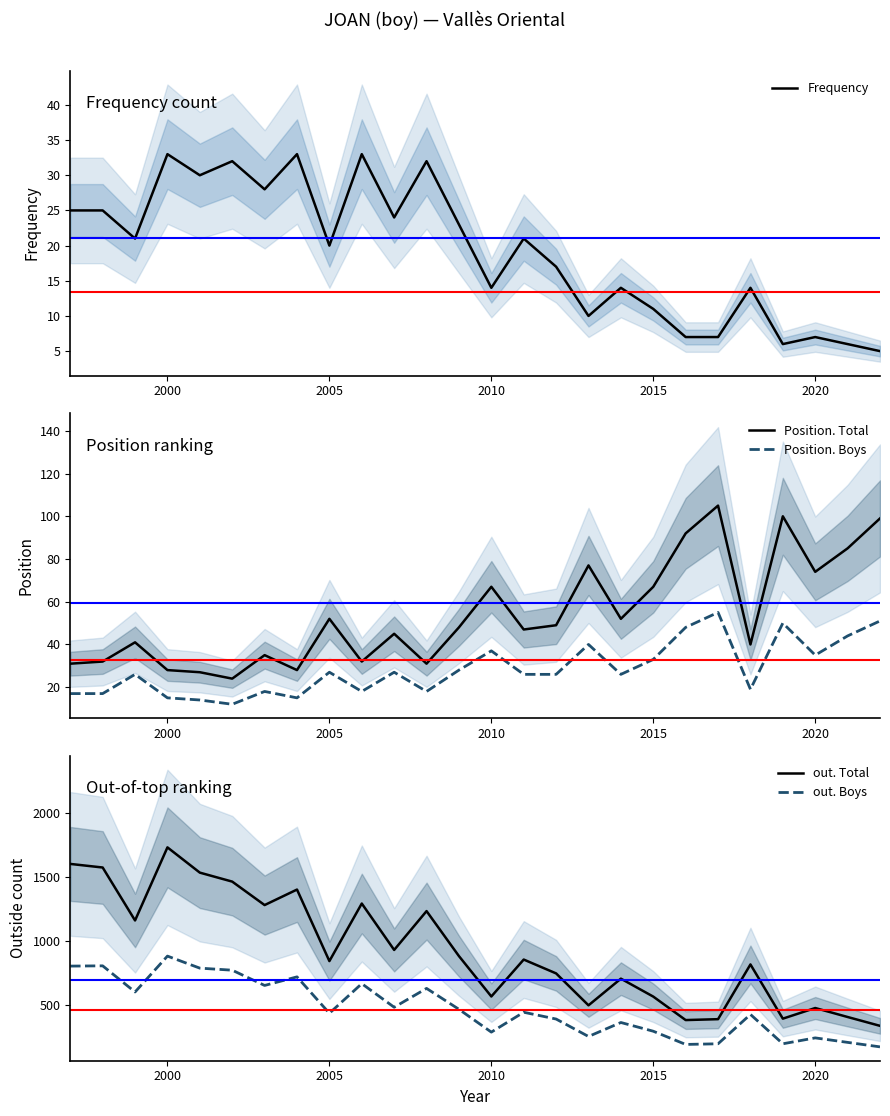

True or false: Position. Boys and Position. Total cross at least once.

False